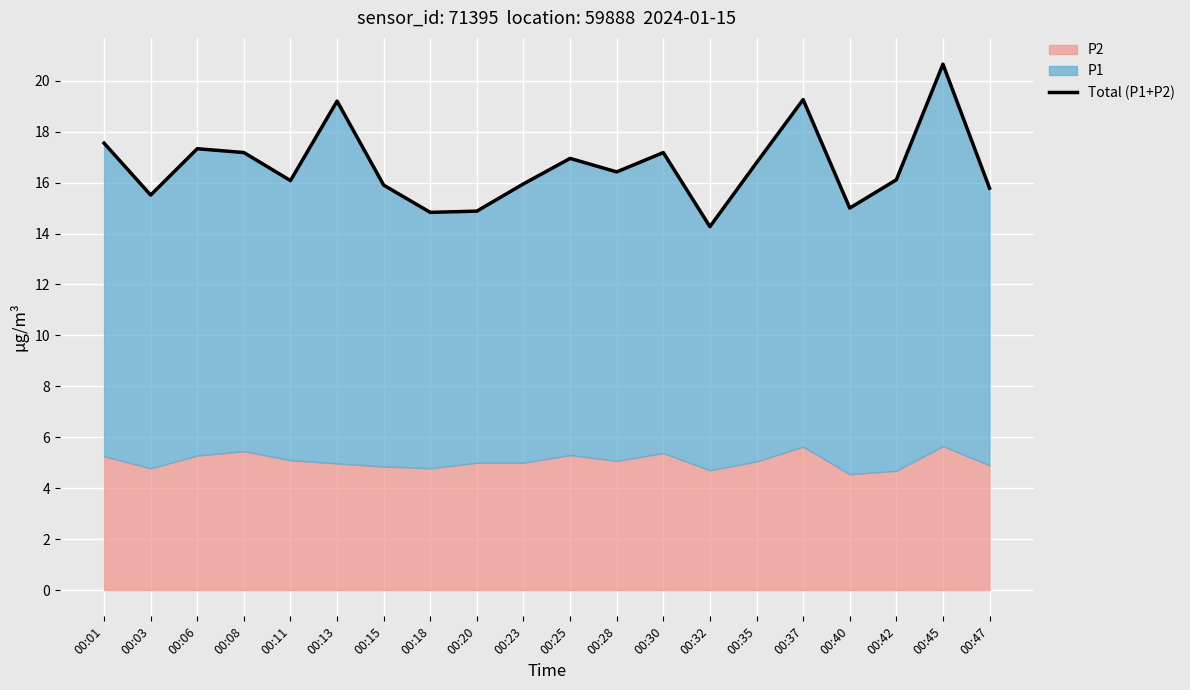

What is the difference between the maximum and minimum values?

6.4